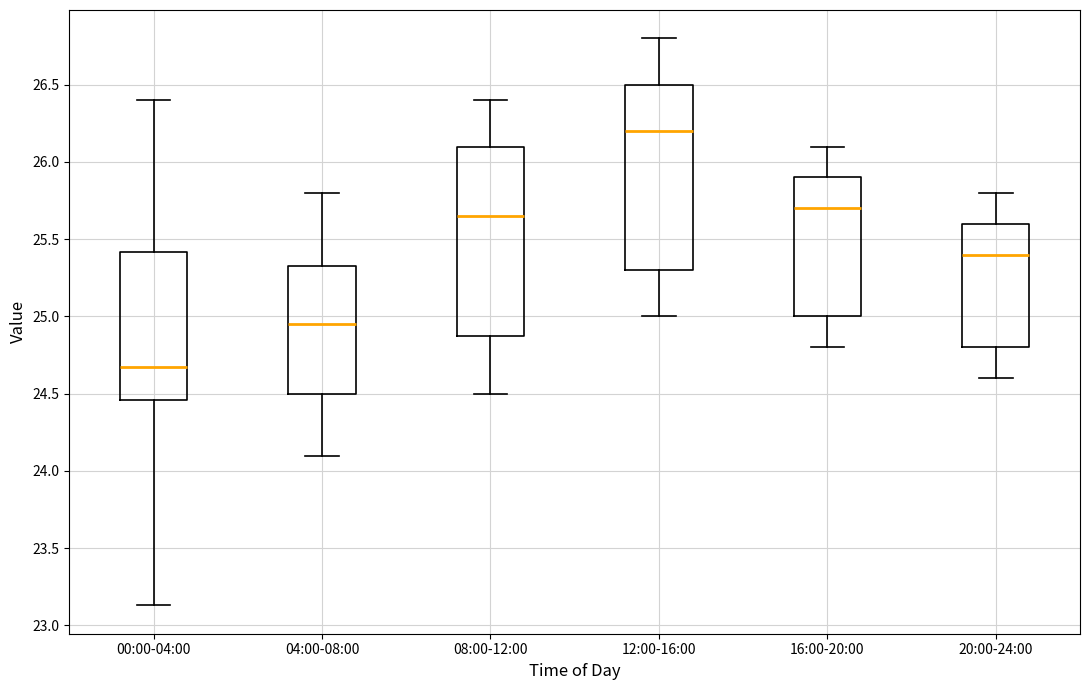

Which box's median line is the highest?

12:00-16:00